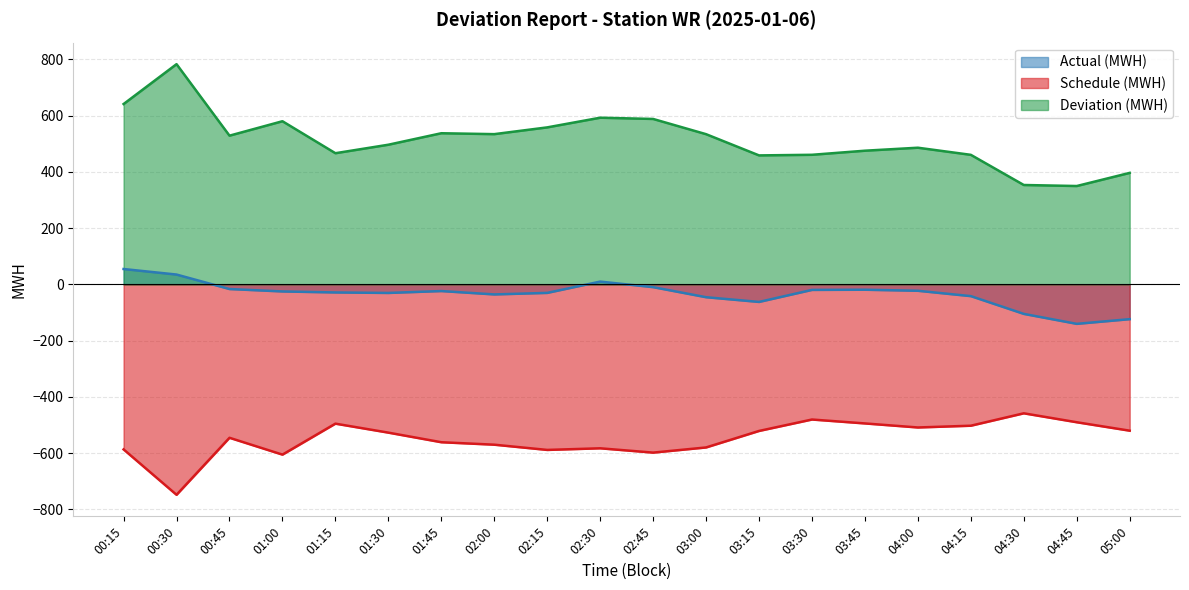

How many values in the Deviation (MWH) series are below 529?

10